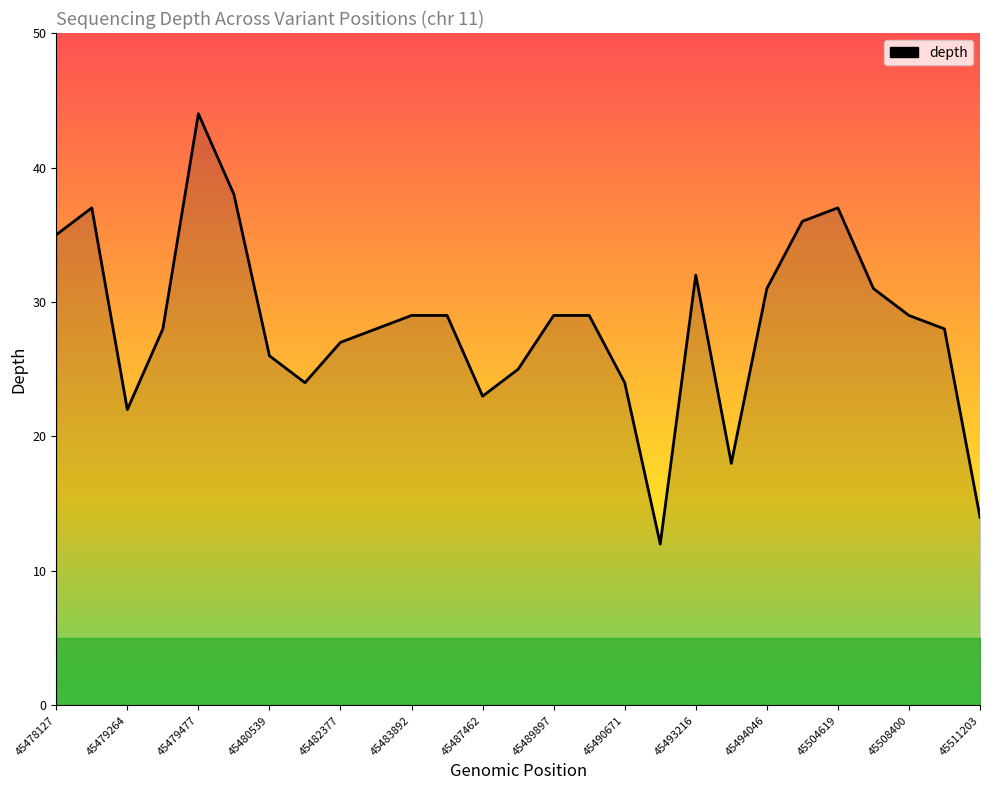

What is the smallest value displayed?

12